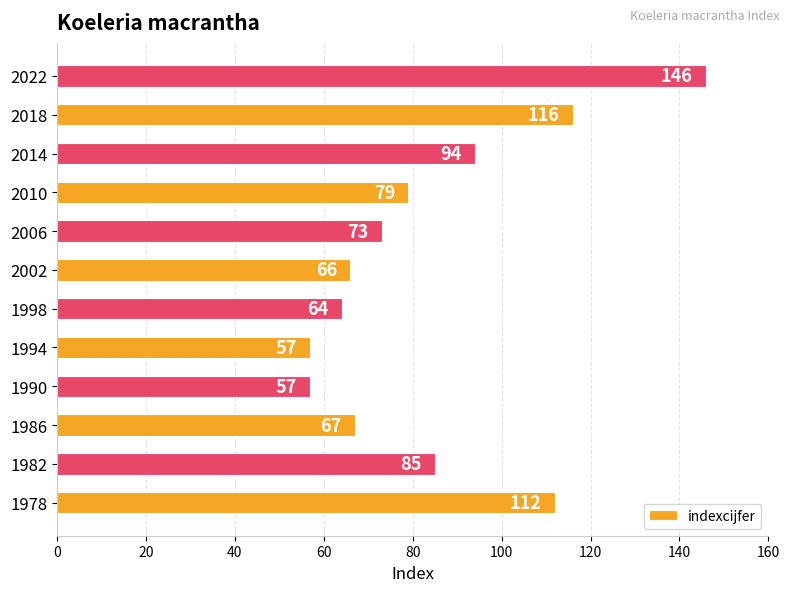

Reading bottom to top, transcribe all the data shown in this chart.

1978=112	1982=85	1986=67	1990=57	1994=57	1998=64	2002=66	2006=73	2010=79	2014=94	2018=116	2022=146